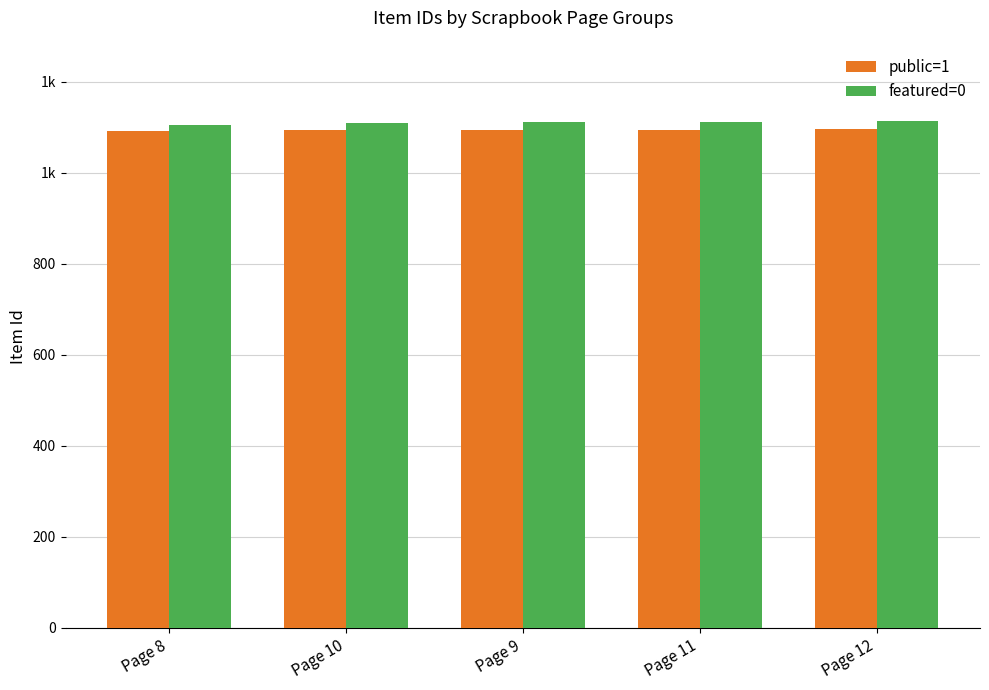

What are all the series names shown in the legend?

public=1, featured=0